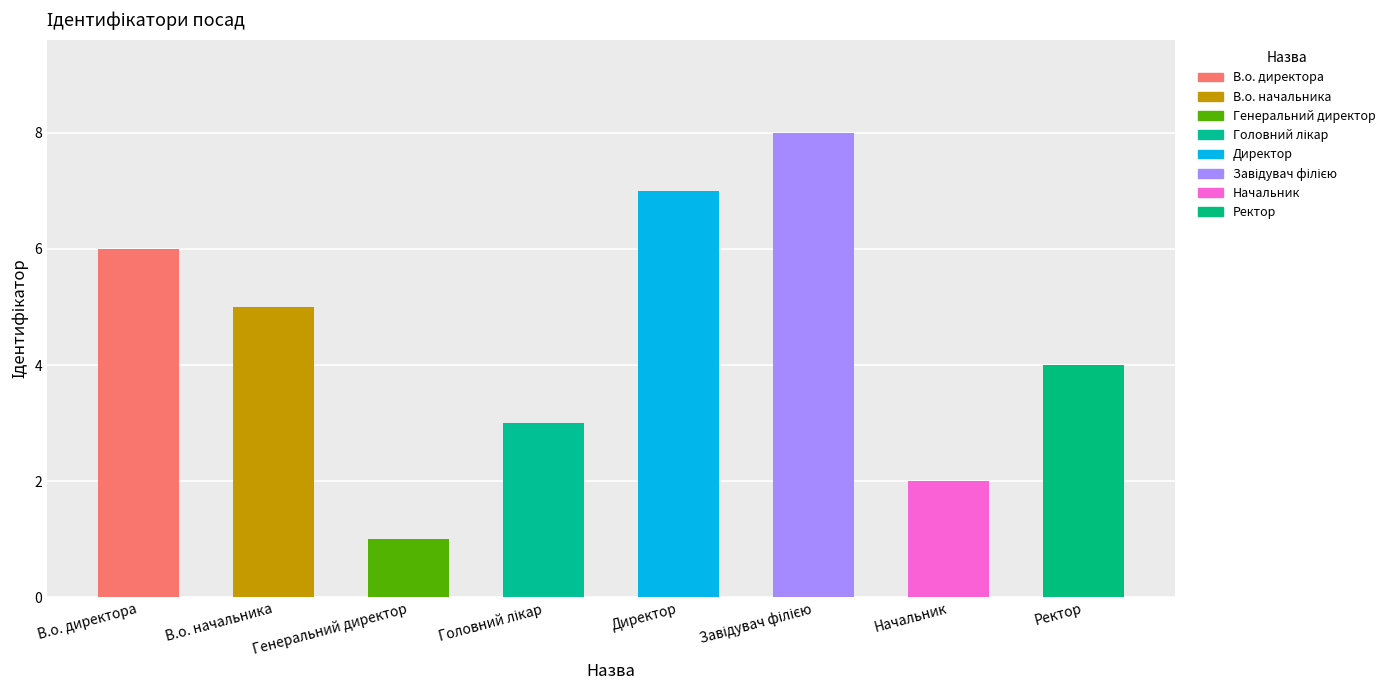

What is the difference between the second highest and second lowest values?

5